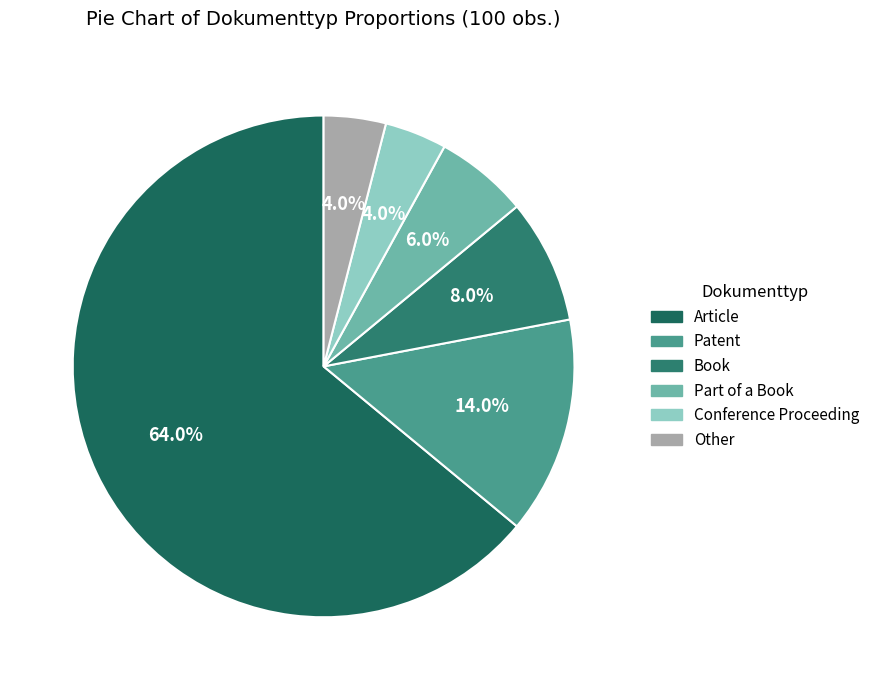

How many slices are in this pie chart?

6